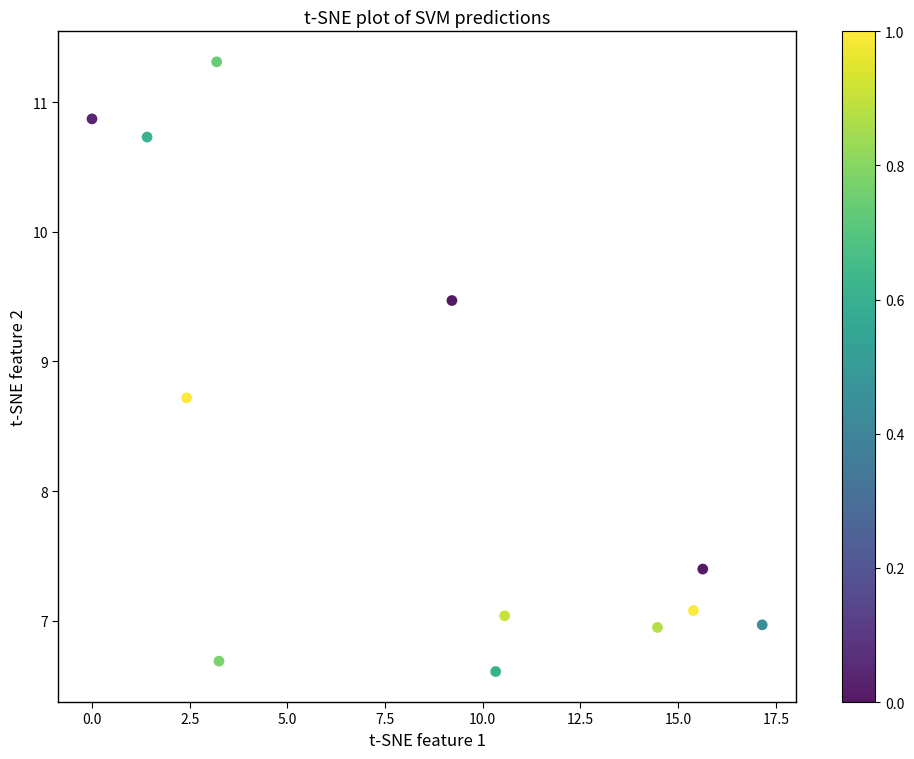

What is the average X value?

8.6